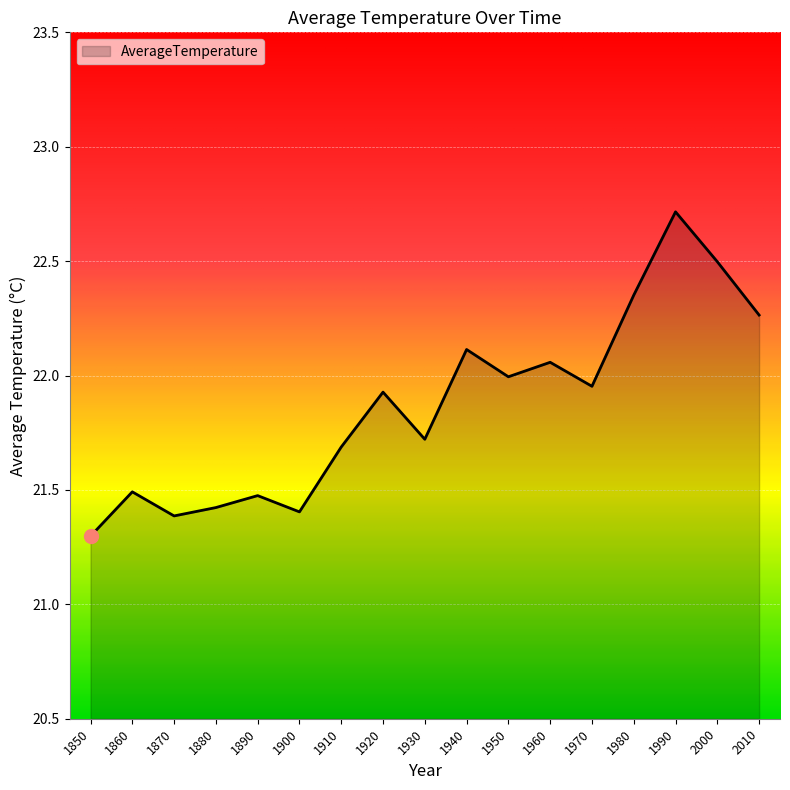

What is the difference between the maximum and minimum values?

1.4